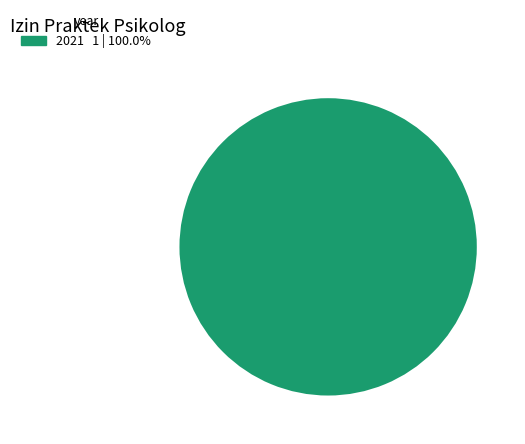

Is there a majority slice in this chart?

Yes